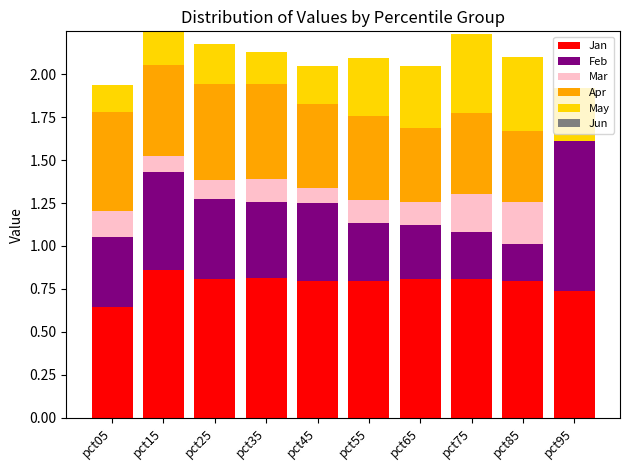

Is it true that Jan equals 0.6 at pct05?

True